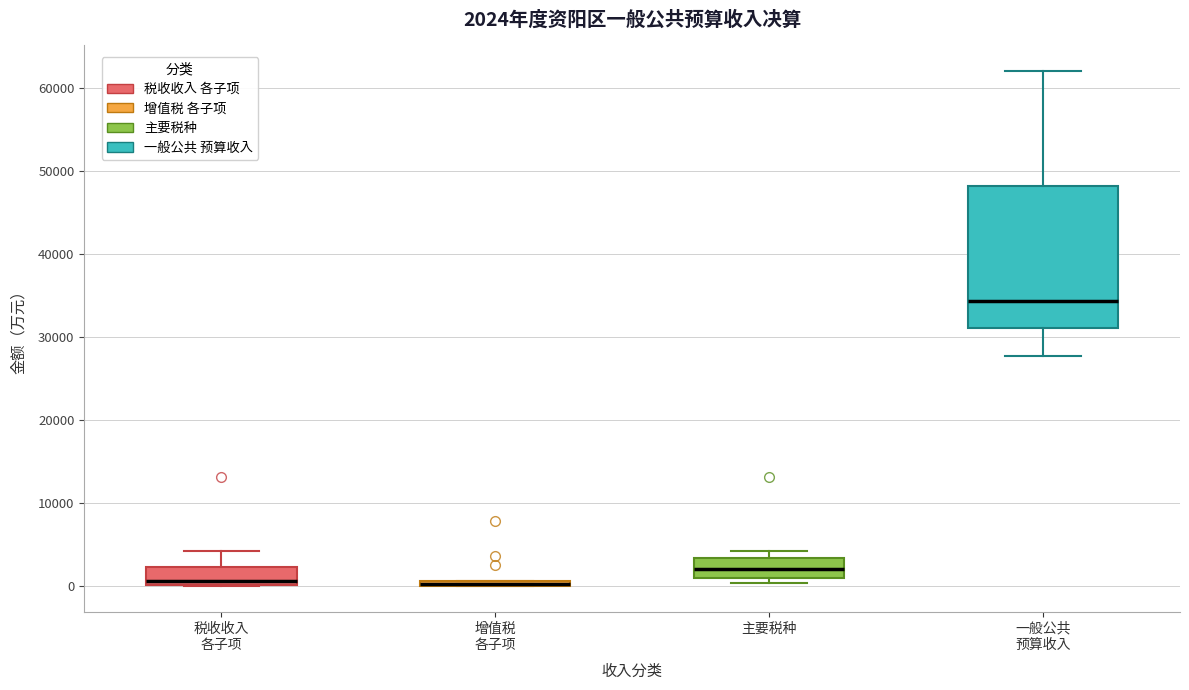

Which box is the tallest, from its lower edge to its upper edge?

一般公共 预算收入